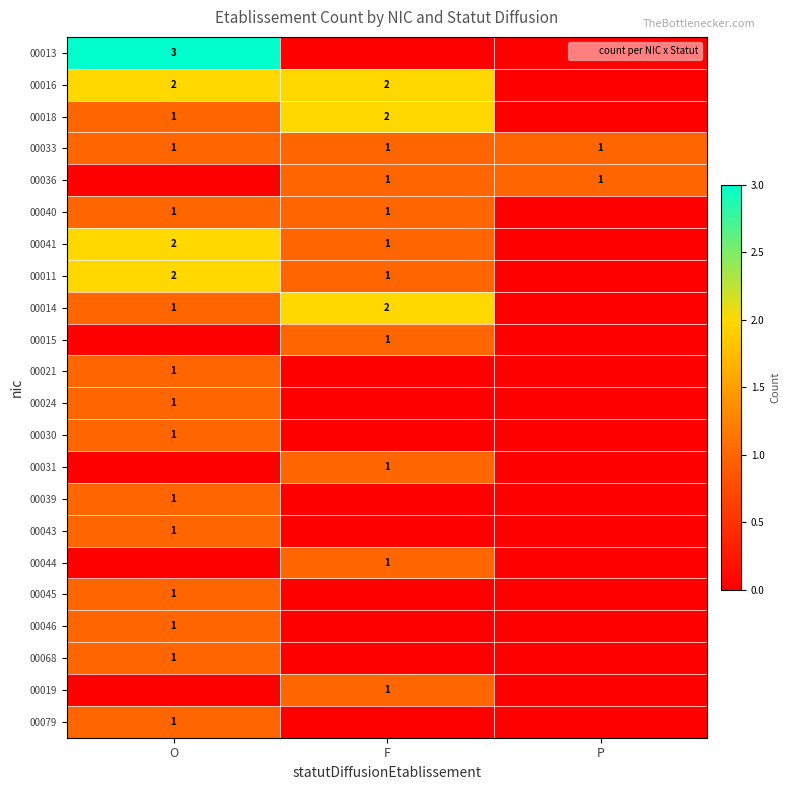

True or false: 00041 has a value of 1 at F.

True